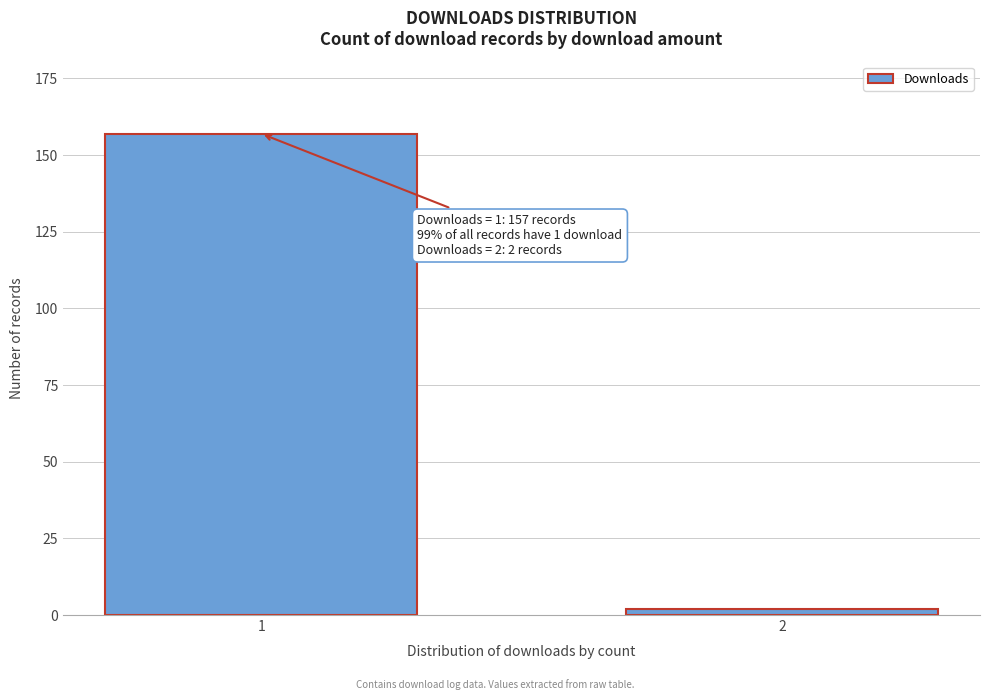

Reading right to left, extract all data points from this chart.

2=2	1=157